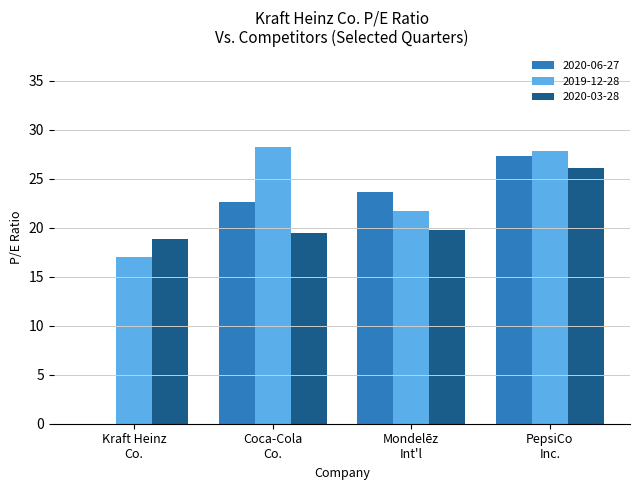

What is the highest value of the 2020-06-27 series?

27.3